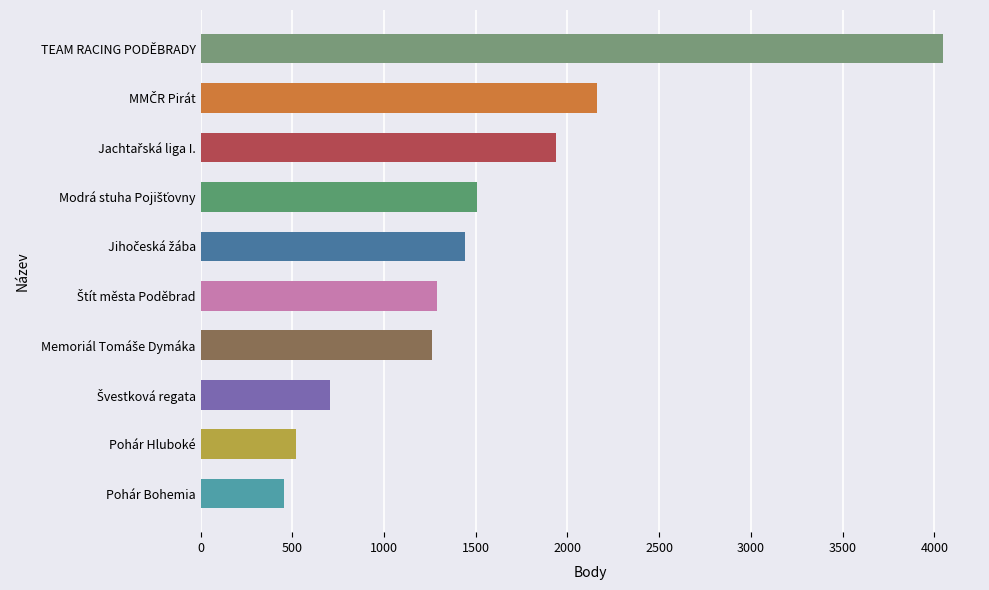

What is the label of the 1st bar from the bottom?

Pohár Bohemia